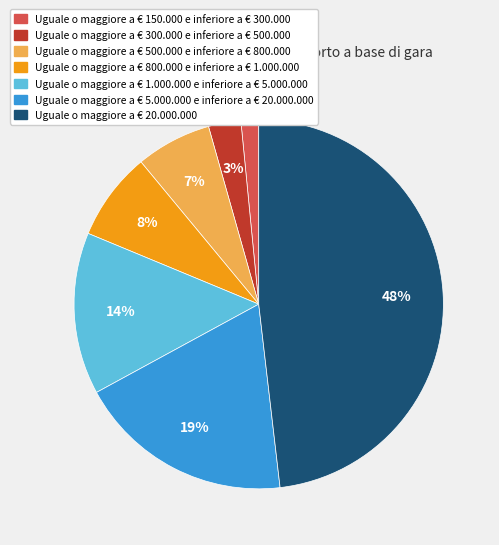

Between Uguale o maggiore a € 20.000.000 and Uguale o maggiore a € 1.000.000 e inferiore a € 5.000.000, which is larger?

Uguale o maggiore a € 20.000.000